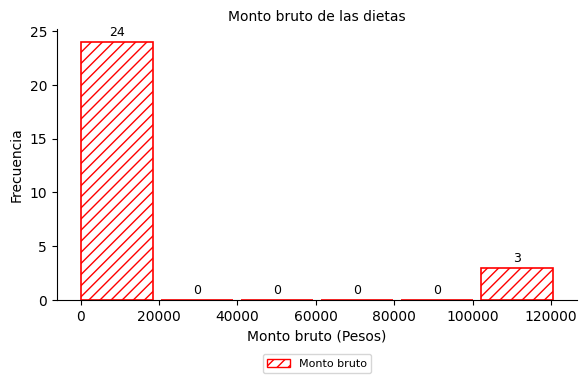

Which range on the x-axis has the tallest bar?

0 to 20000